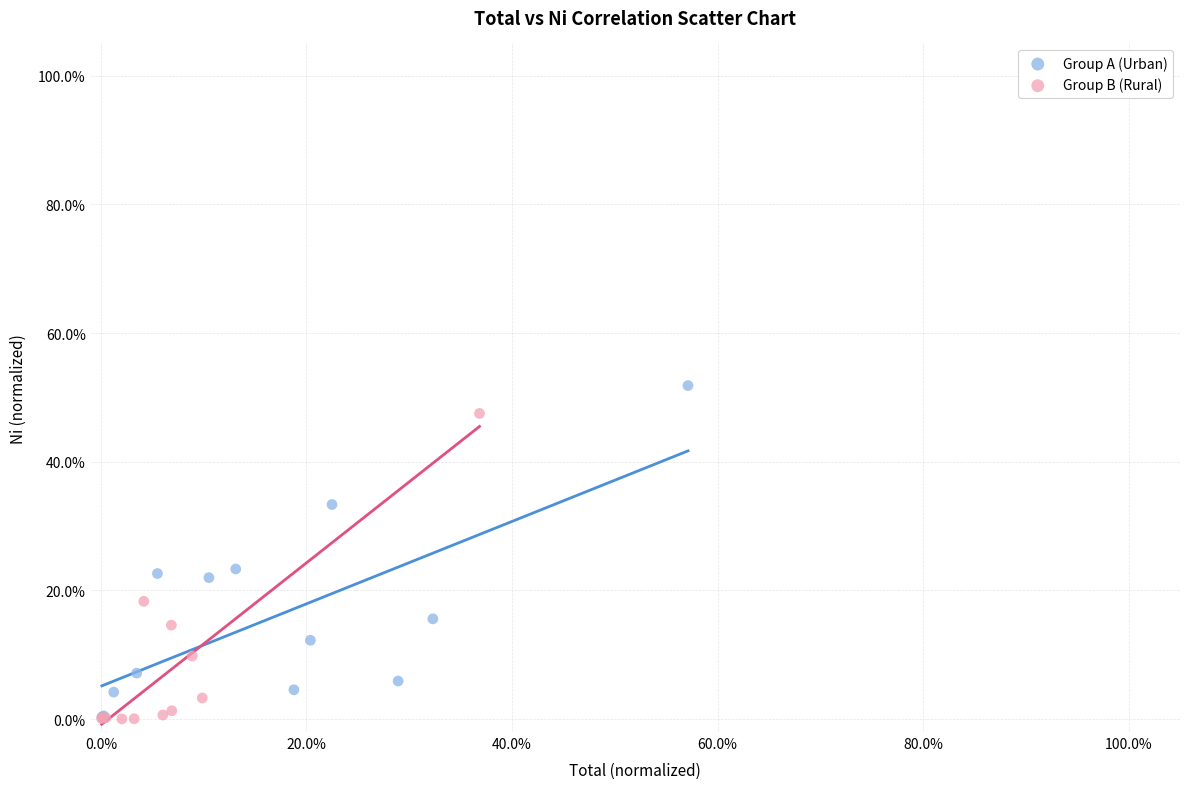

What are all the series names shown in the legend?

Group A (Urban), Group B (Rural)